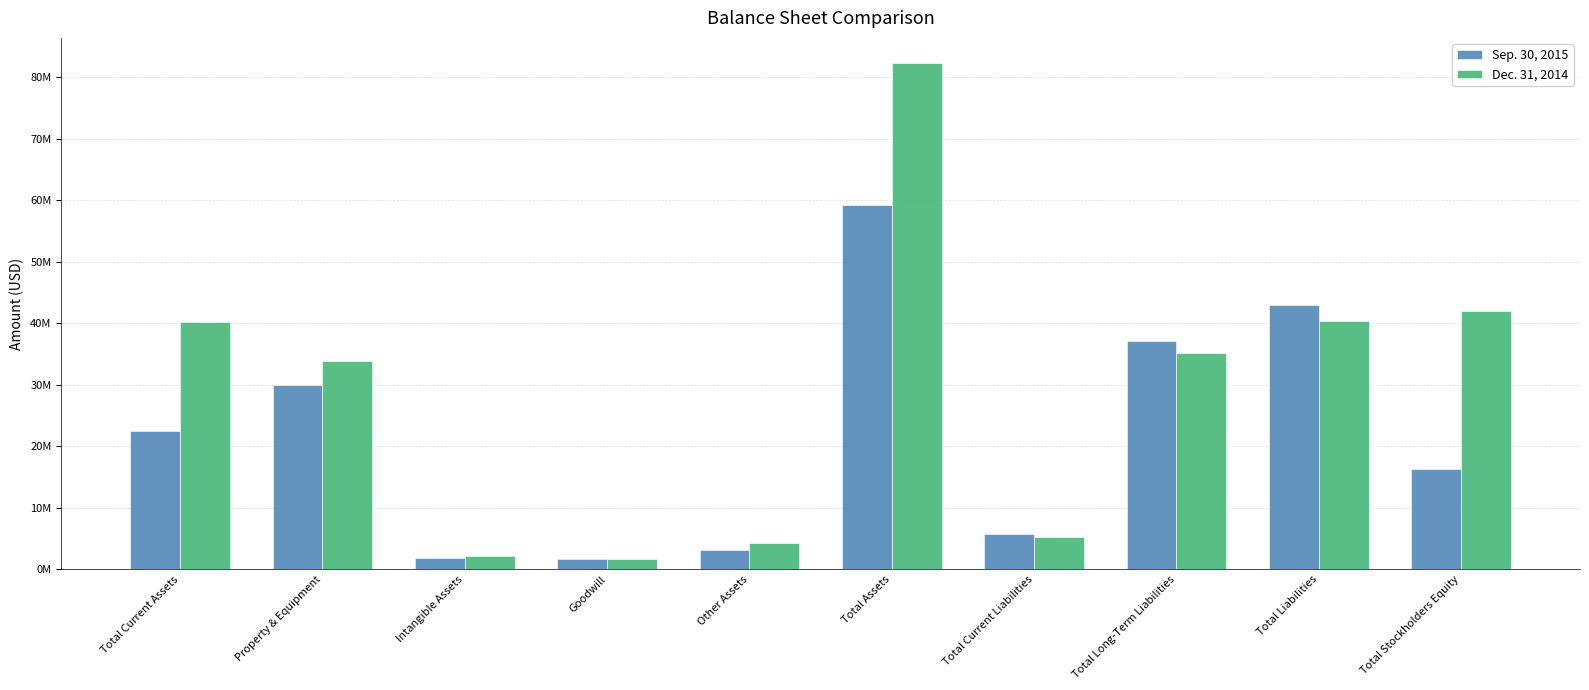

Does the chart contain any negative values?

No